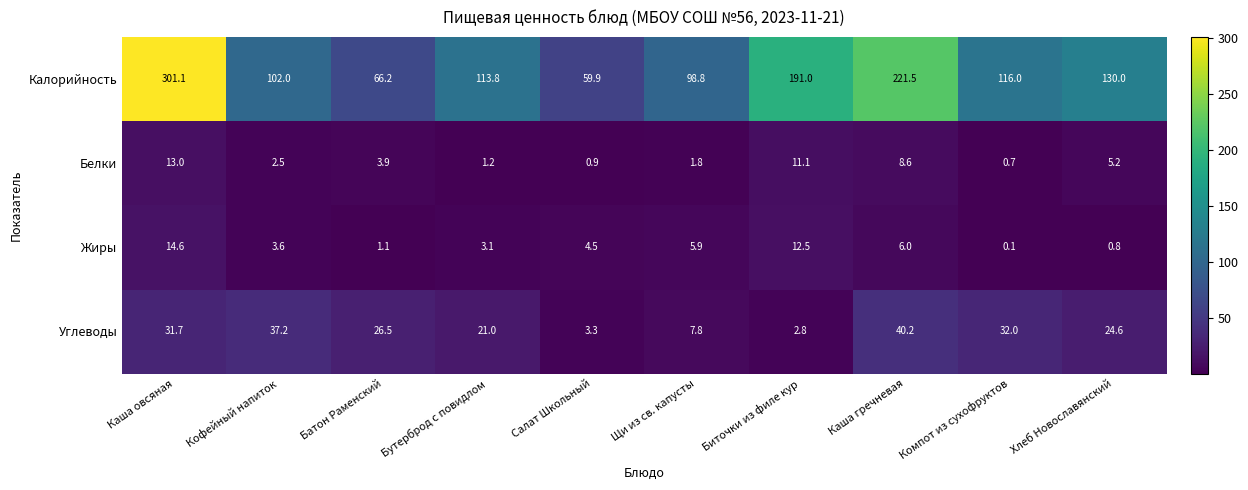

Is it true that Калорийность equals 130.0 at Хлеб Новославянский?

True